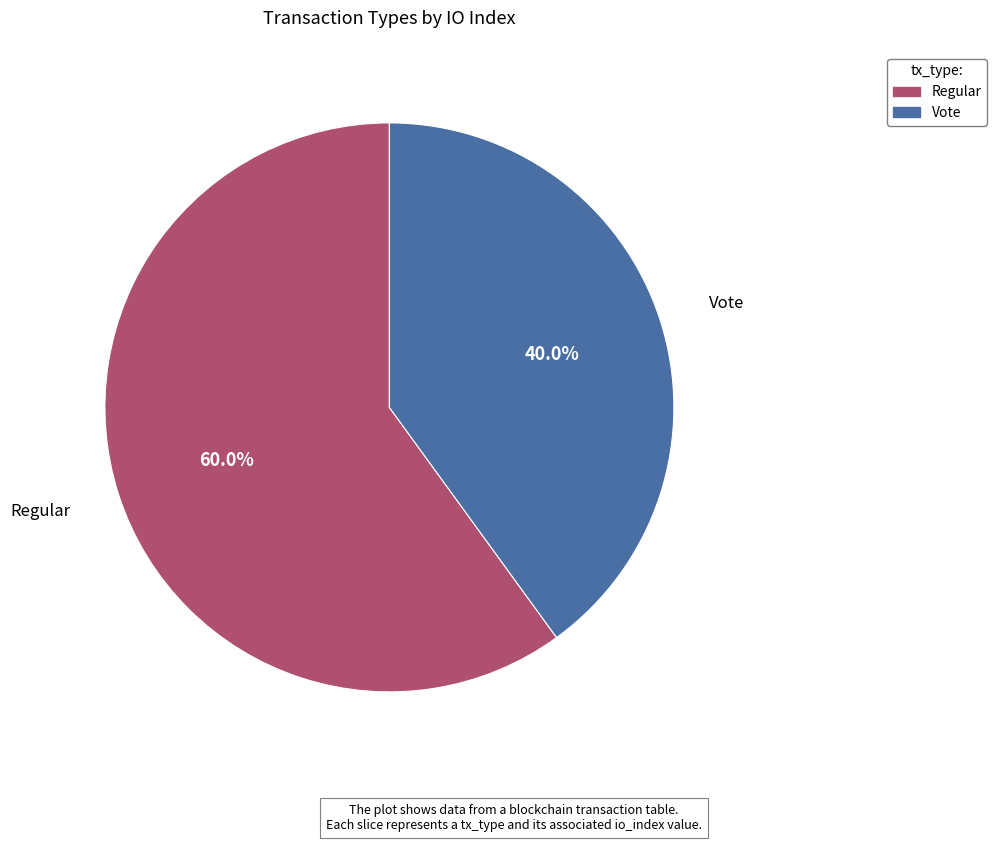

To the nearest percent, what portion does Vote represent?

40%